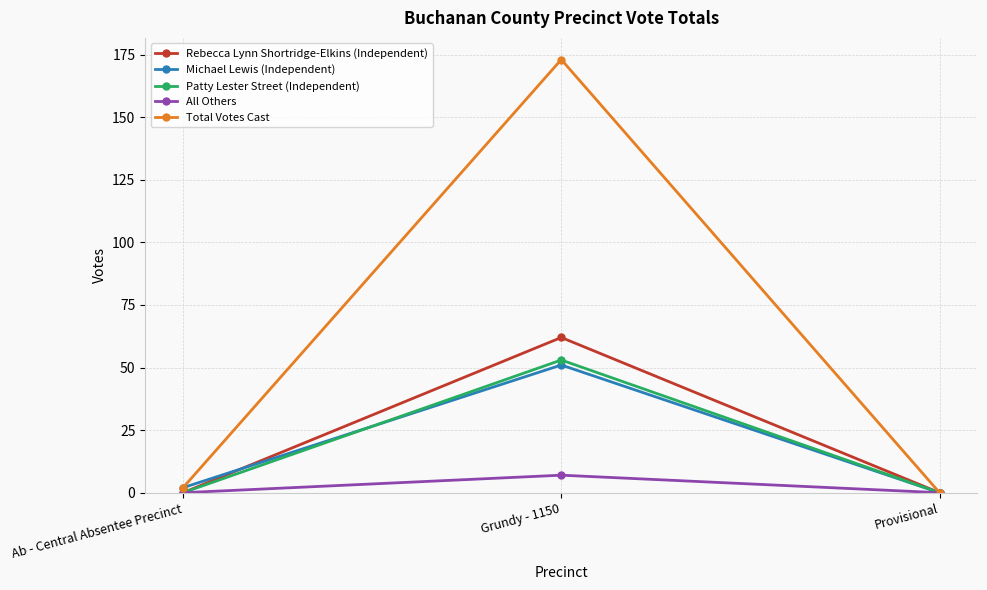

How many positive values does the Total Votes Cast series have?

2